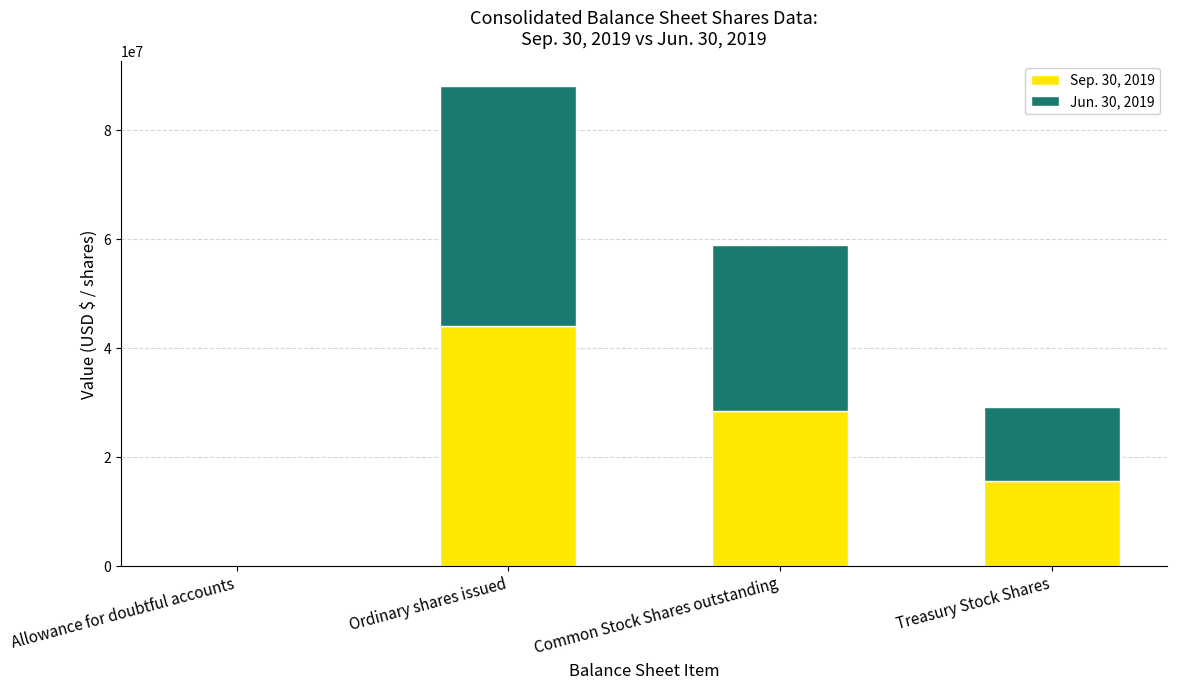

What is the approximate value of Sep. 30, 2019 at Ordinary shares issued, to the nearest 10?

44080630